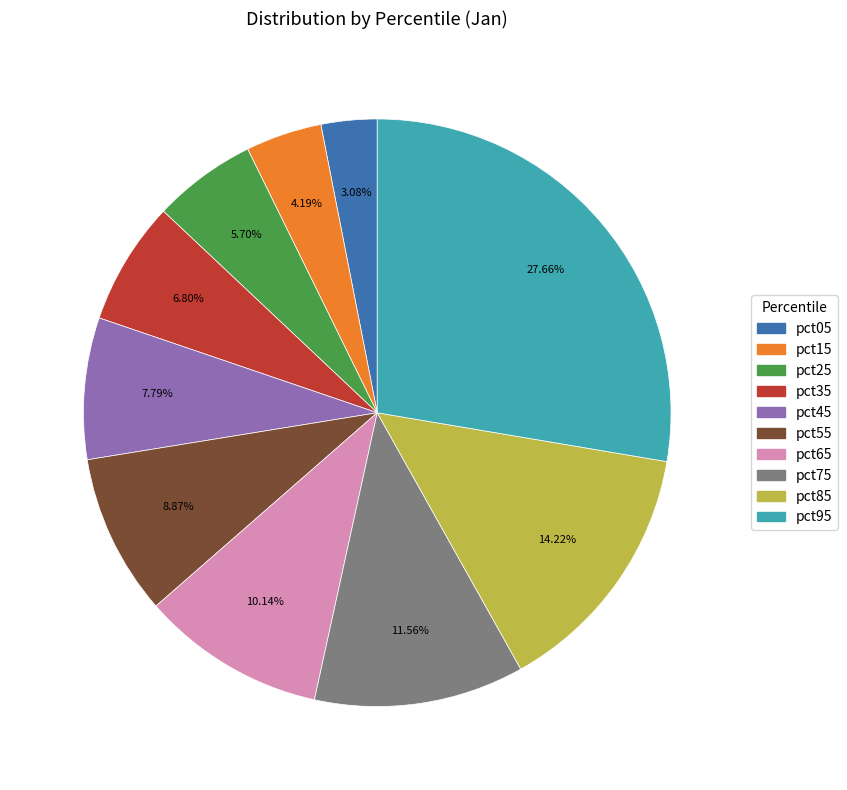

Is pct85 the majority of the pie?

No